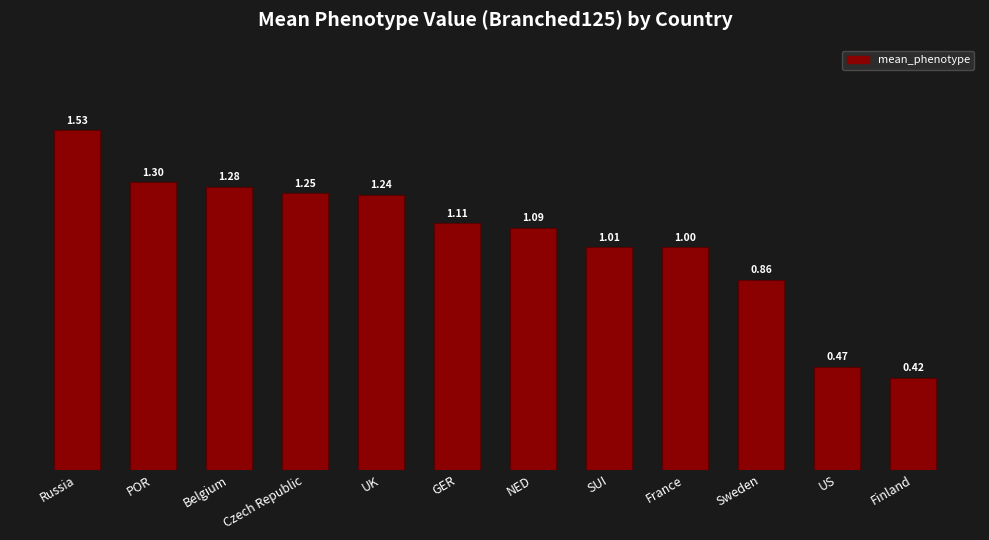

Are the bars grouped side by side (vs. stacked)?

No